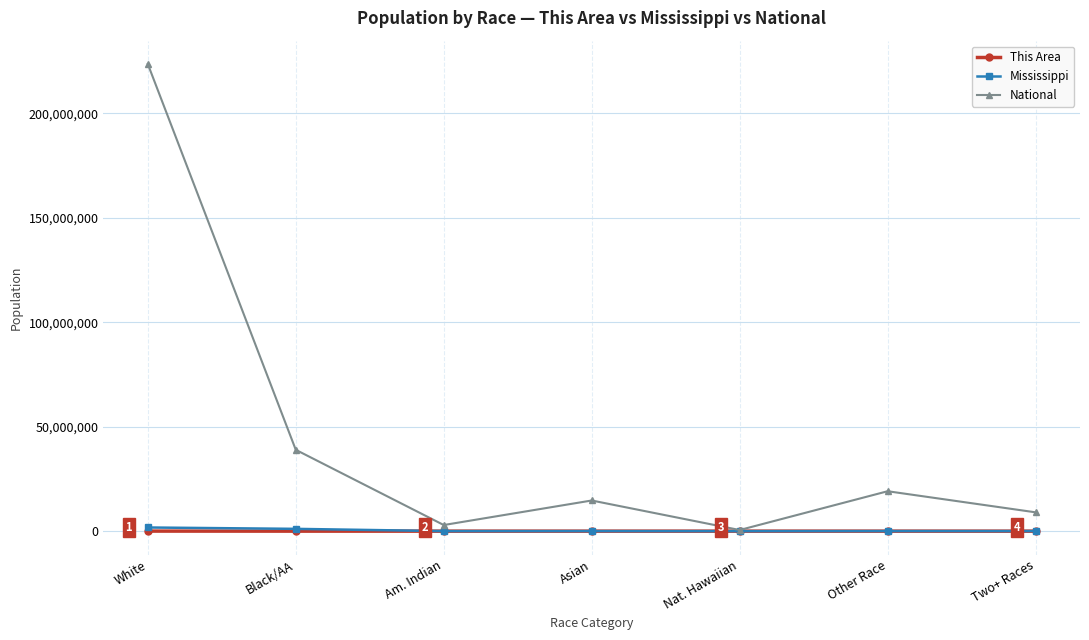

Which series has the widest spread of values?

National